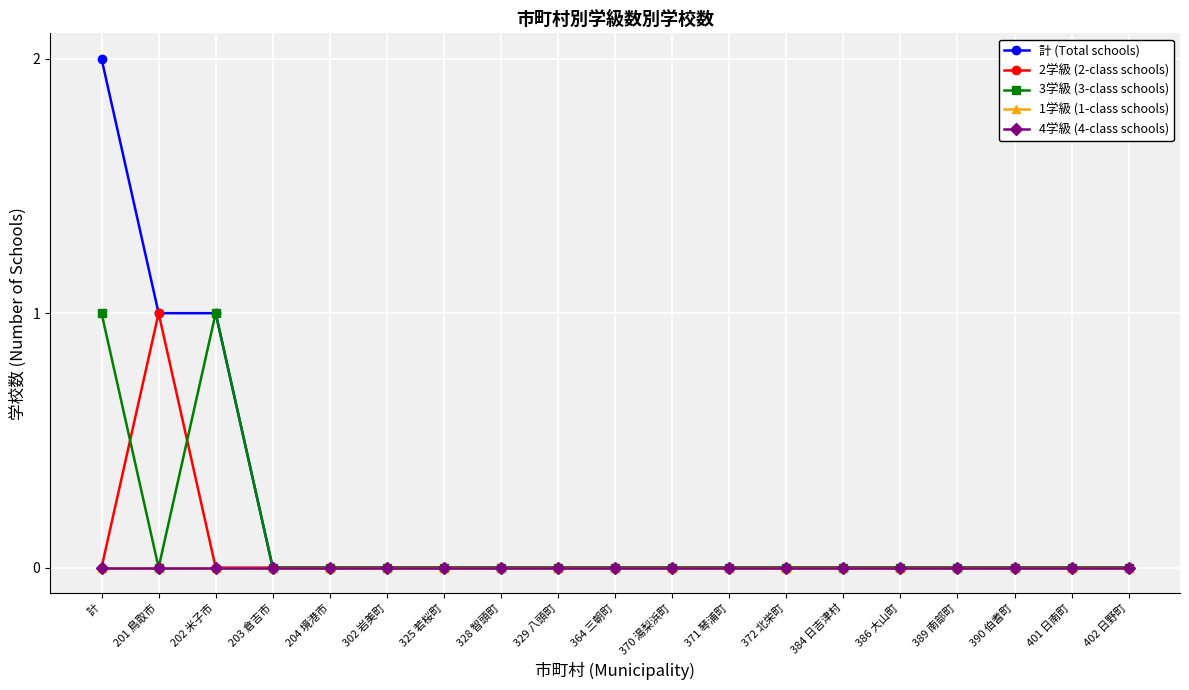

Between 328 智頭町 and 372 北栄町, which is larger?

328 智頭町